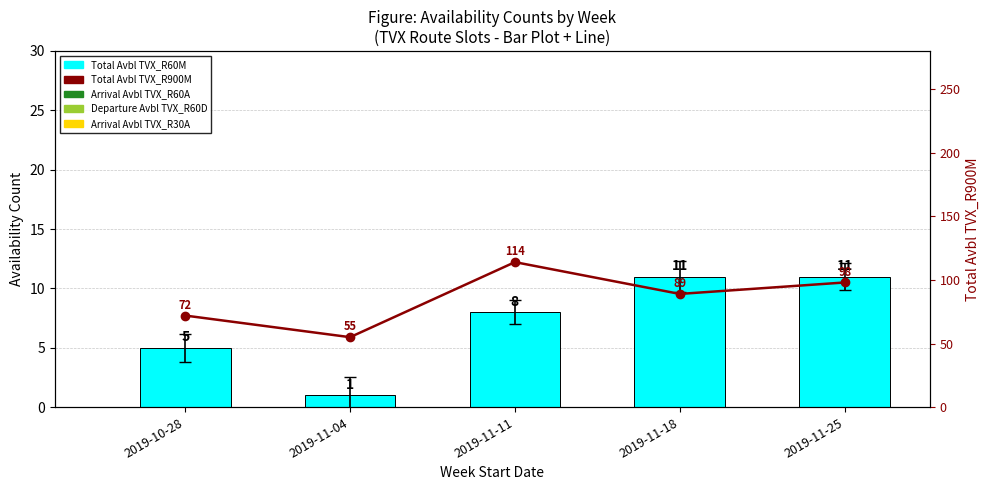

At how many categories does at least one series exceed 23?

5